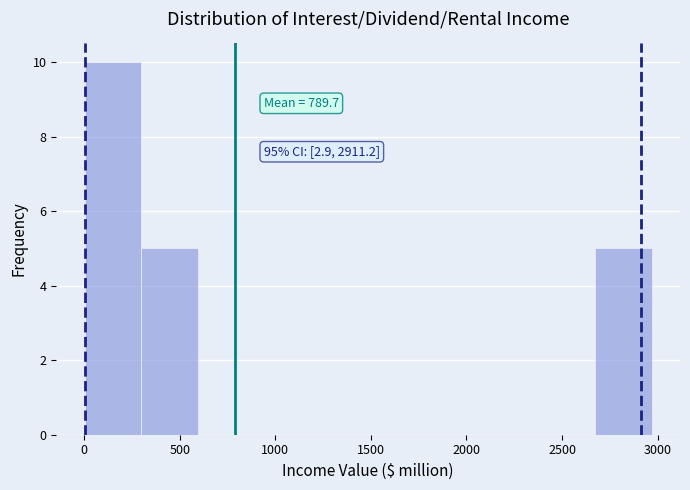

Which range on the x-axis has the tallest bar?

0 to 300